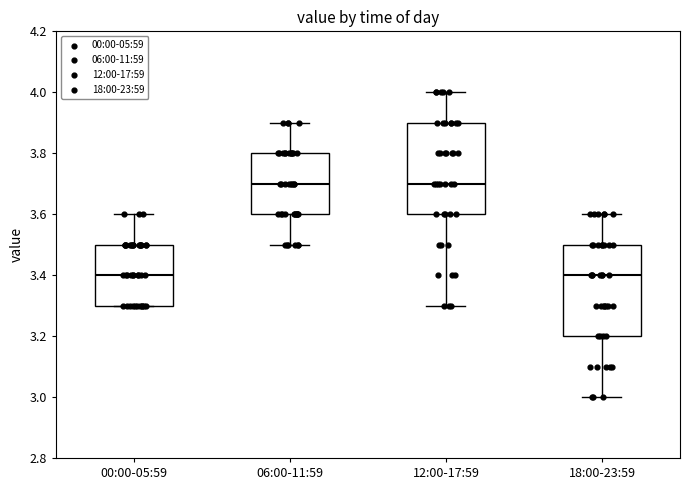

Reading left to right, transcribe this box plot: for each box, give where its median line is, the range the box spans, and where its two whiskers end, as read against the y-axis. The values are not printed on the chart, so give them approximately, as read against the axis.

00:00-05:59: median 3.4, box 3.3 to 3.5, whiskers 3.3 to 3.6
06:00-11:59: median 3.7, box 3.6 to 3.8, whiskers 3.5 to 3.9
12:00-17:59: median 3.7, box 3.6 to 3.9, whiskers 3.3 to 4.0
18:00-23:59: median 3.4, box 3.2 to 3.5, whiskers 3.0 to 3.6